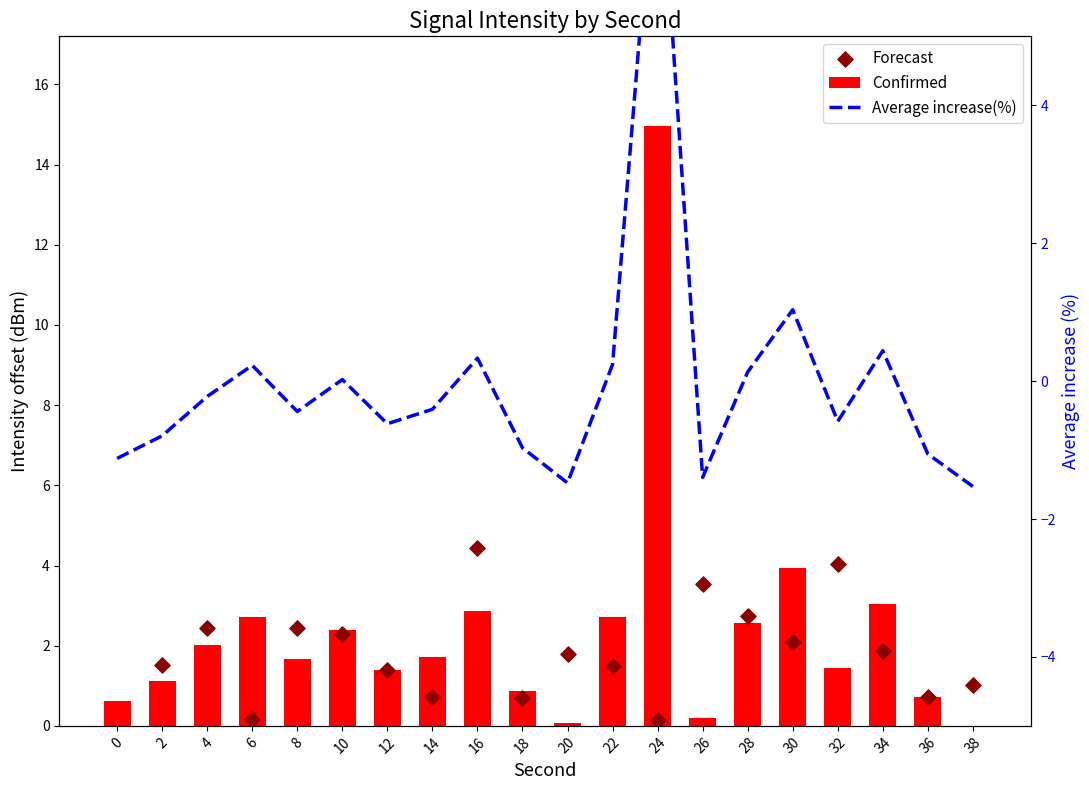

What is the total value across all series at 36?

0.4